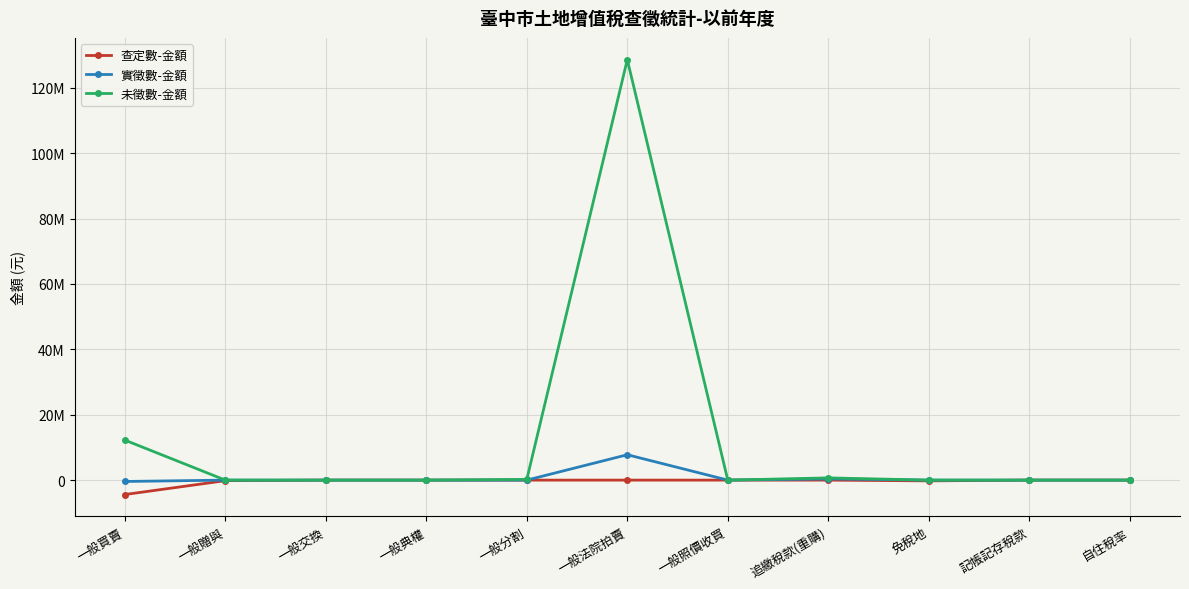

What is the greatest value displayed?

128601500